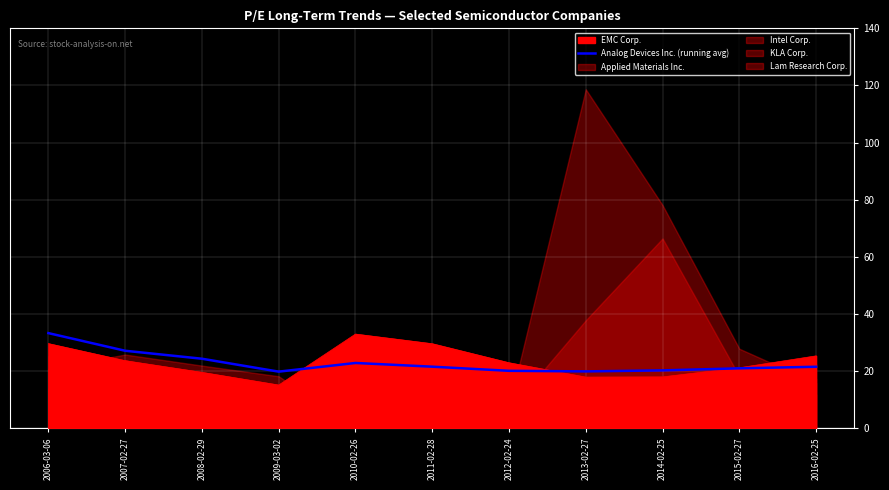

Where does the data first go above 21?

2006-03-06